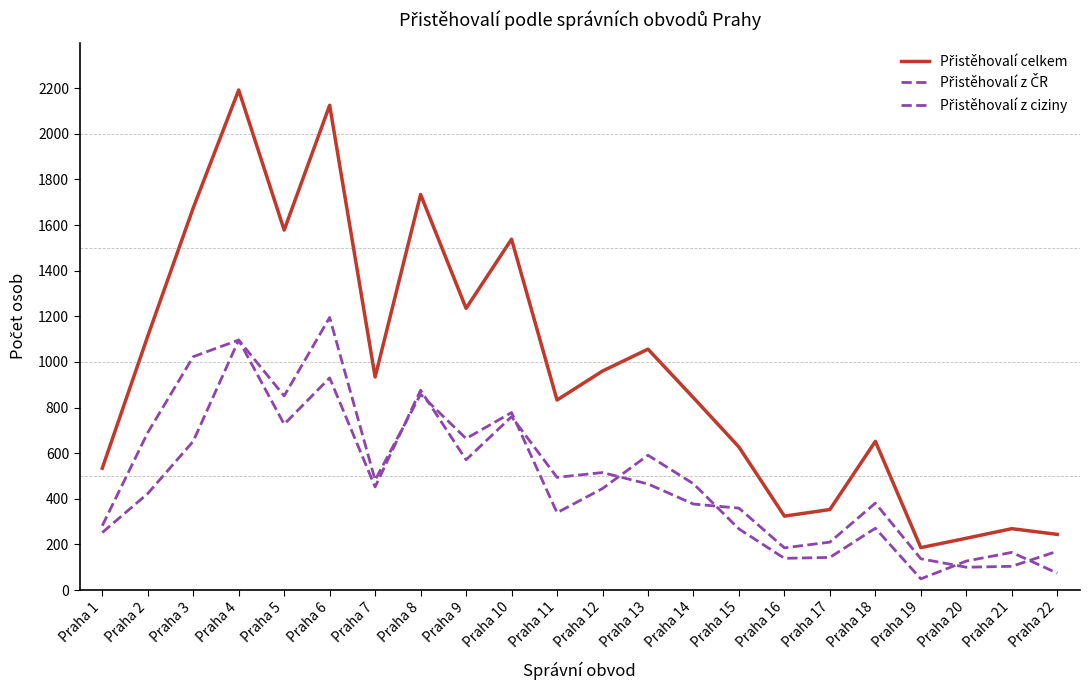

Is this an area chart (filled region under the line)?

No